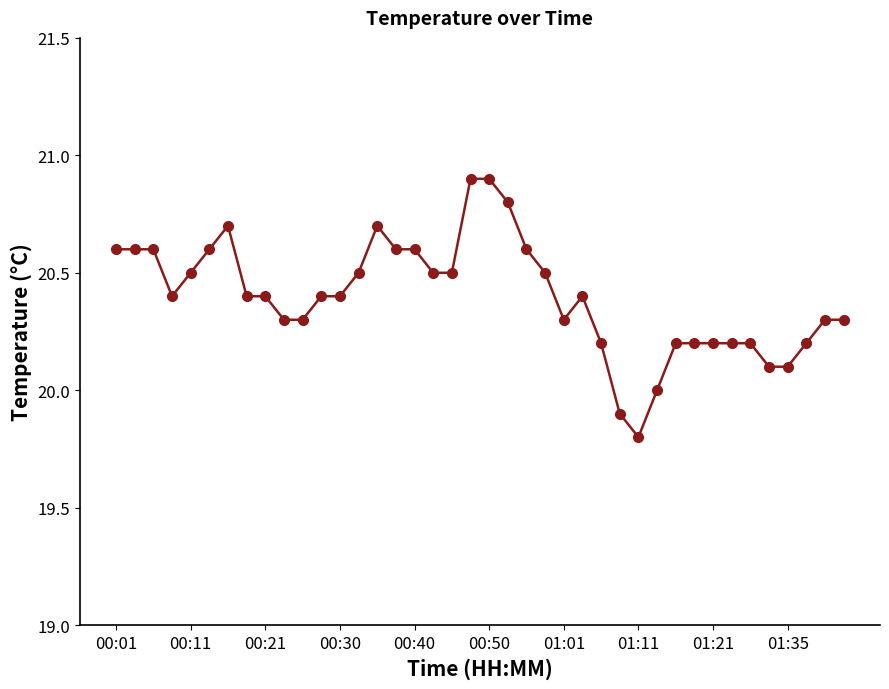

How many categories are shown in the chart?

40